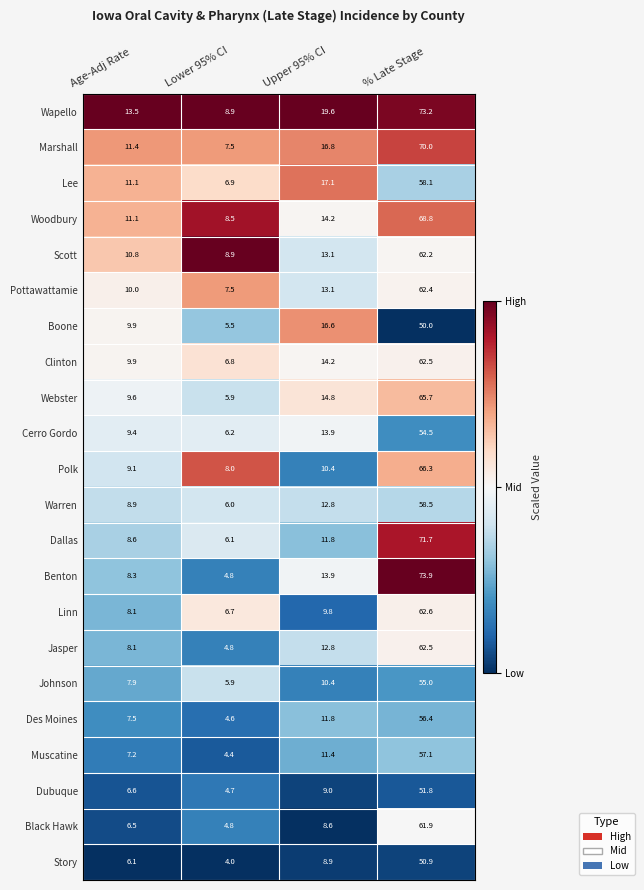

What is the sum of the Wapello values at Upper 95% CI and Lower 95% CI?

28.5